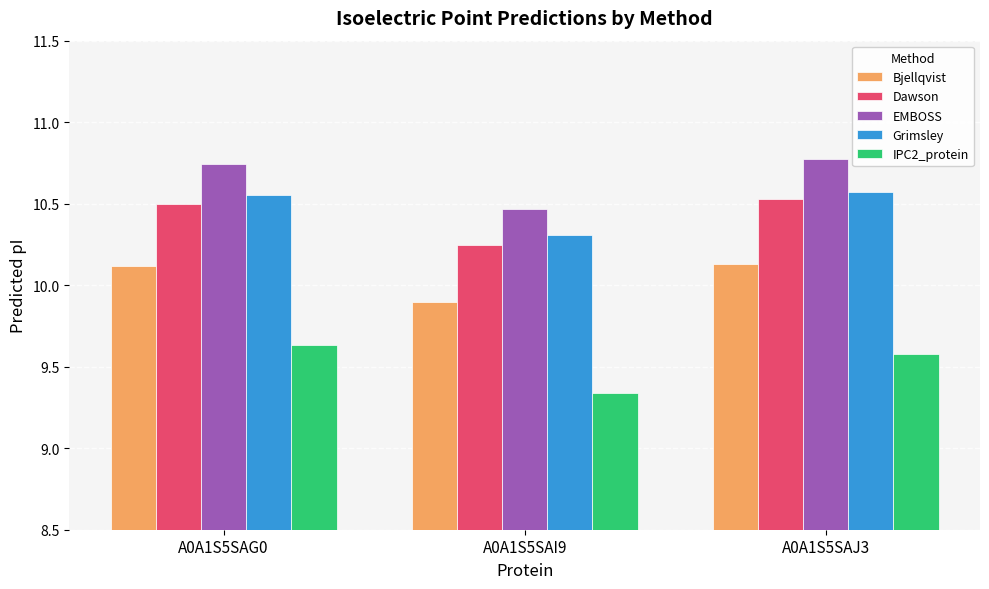

How many IPC2_protein values are between 9 and 10?

3